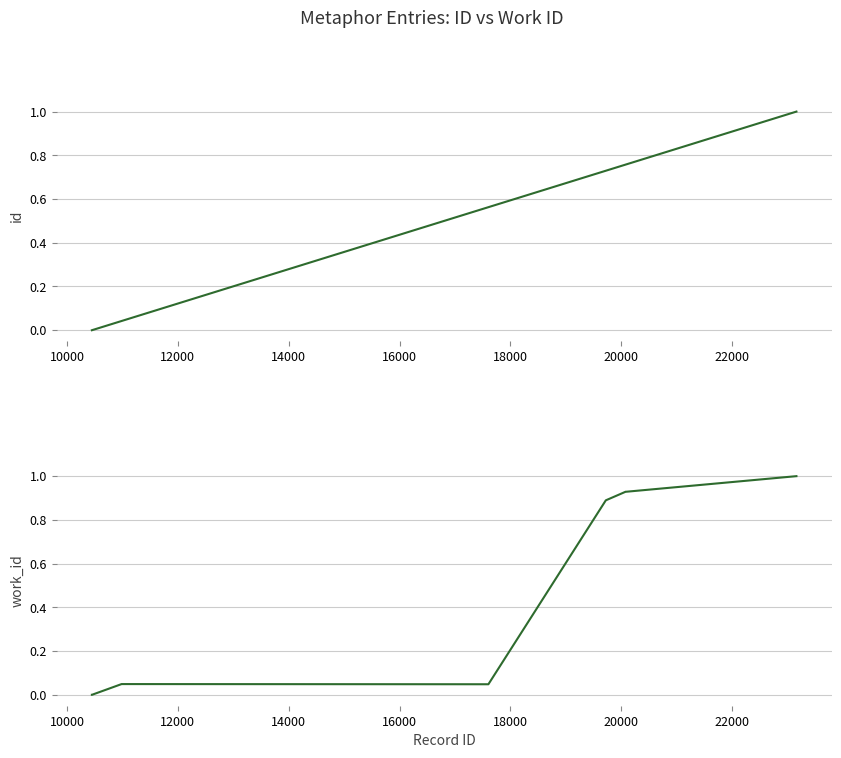

At 18000, list the series in order from smallest to largest.

work_id, id